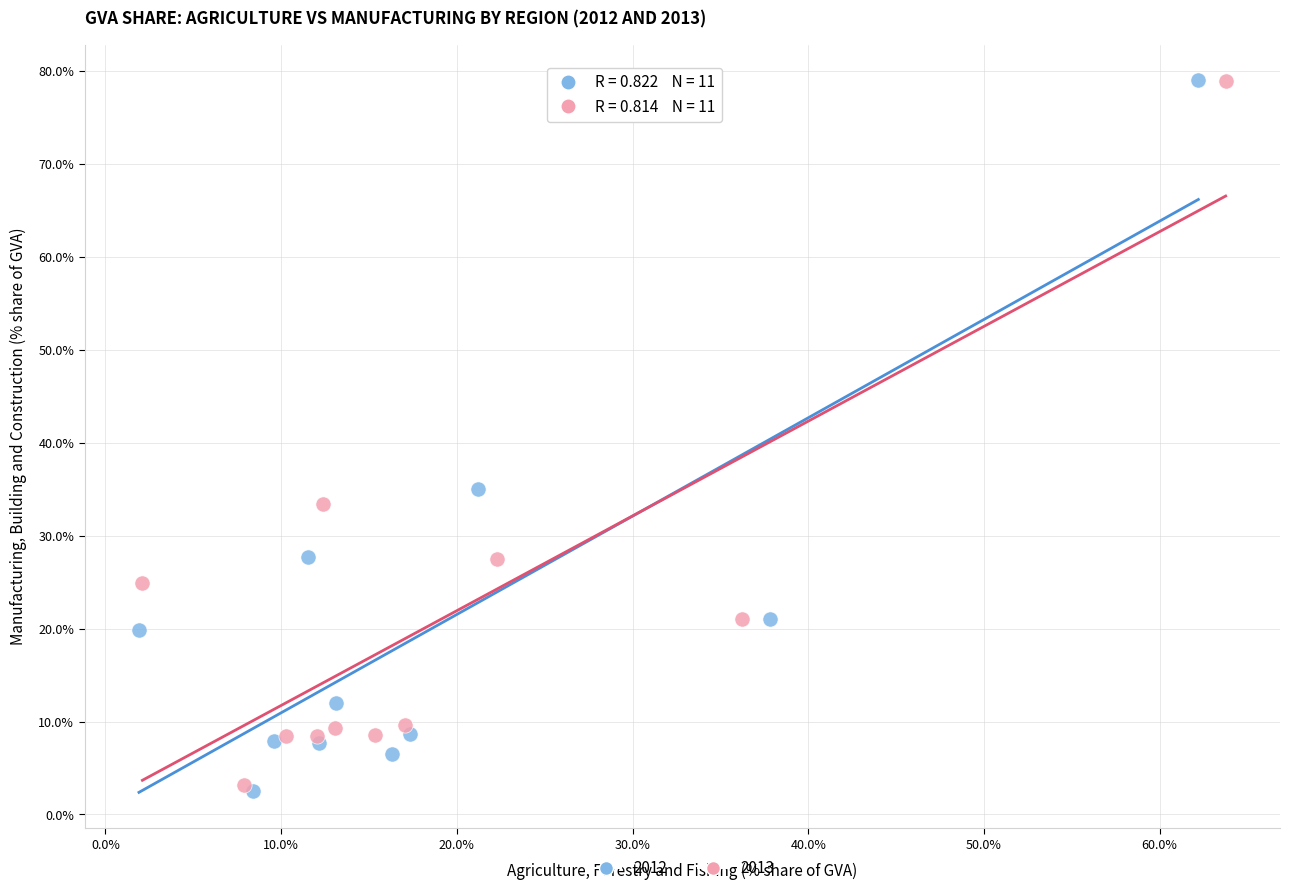

Which series has the largest Y range (max minus min)?

2012